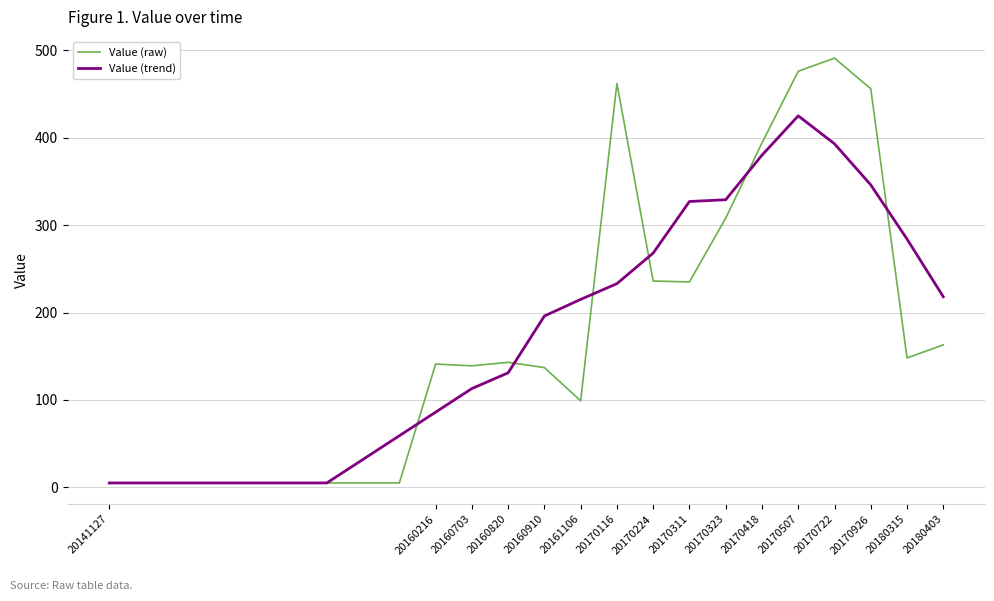

Rank the series by their maximum value, from highest to lowest.

Value (raw), Value (trend)